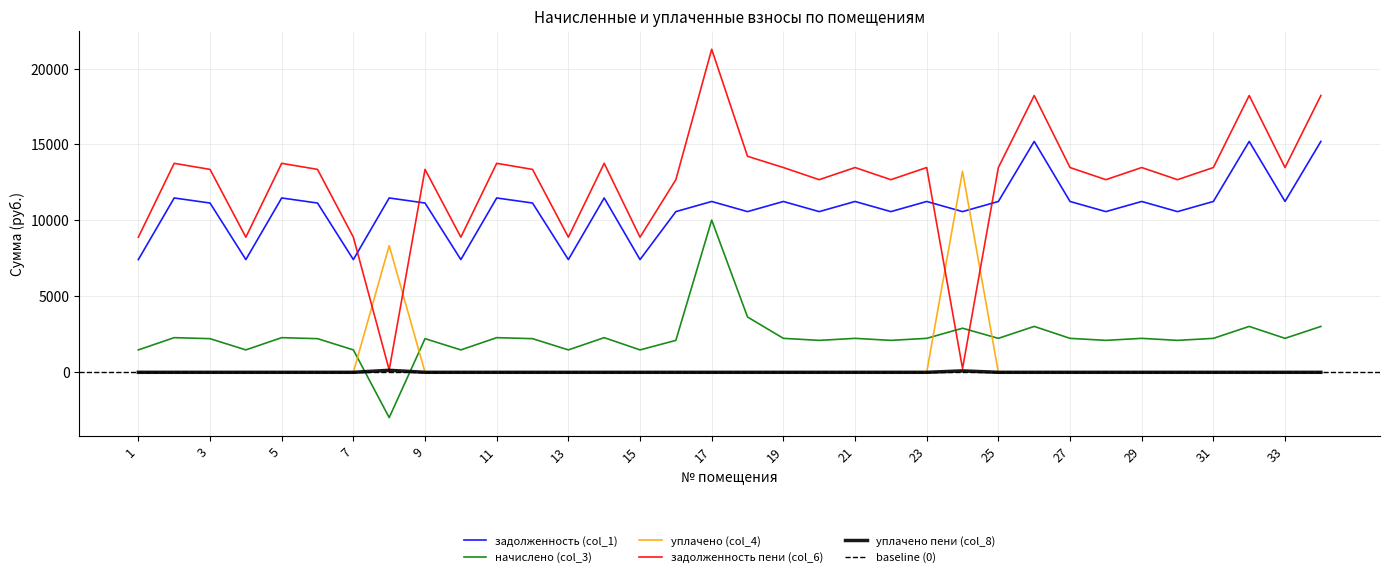

Which series has the largest range (max minus min)?

задолженность пени (col_6)